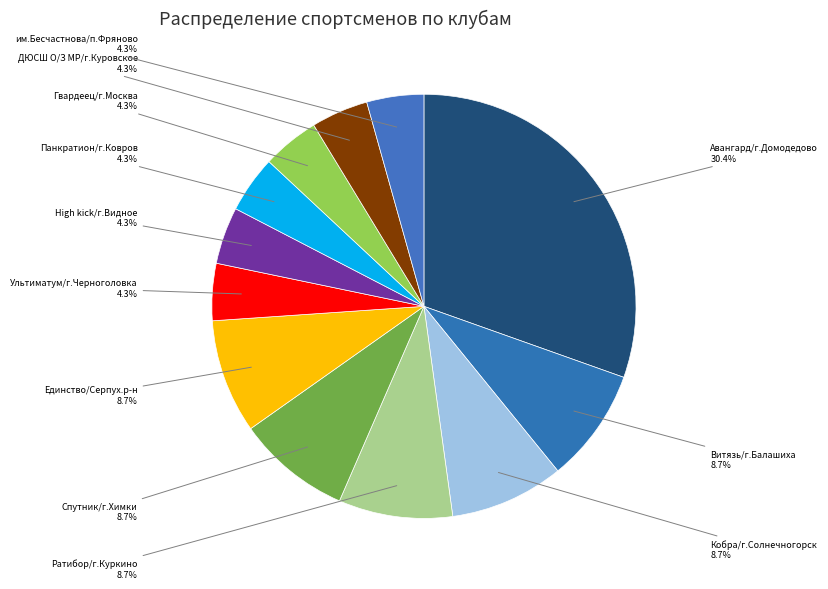

Count the number of slices in the pie.

12